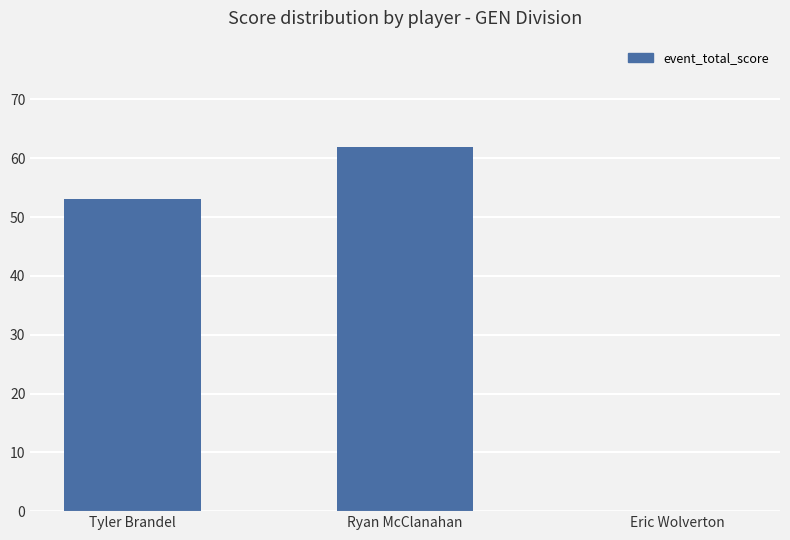

Is it true that the value at Eric Wolverton is 22?

False